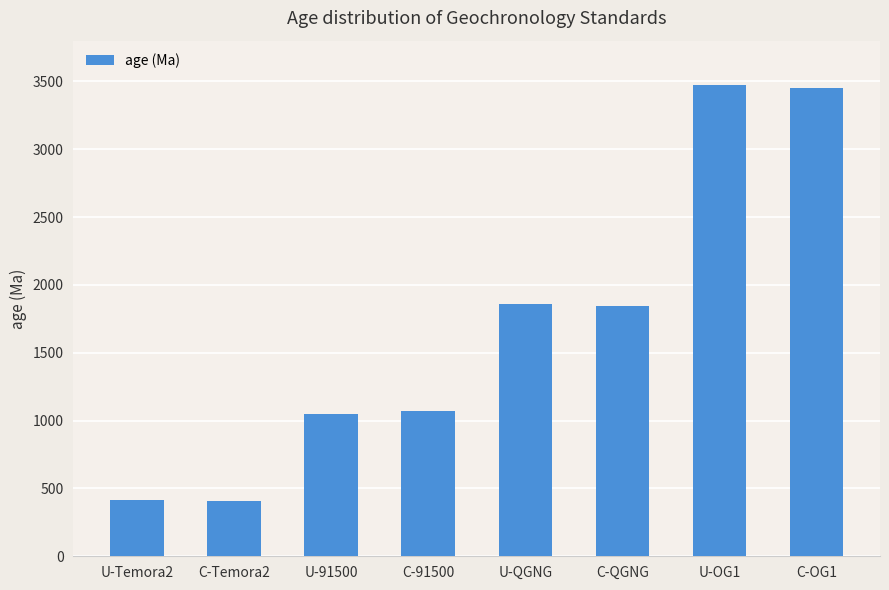

What is the difference between the maximum and minimum values?

3062.6